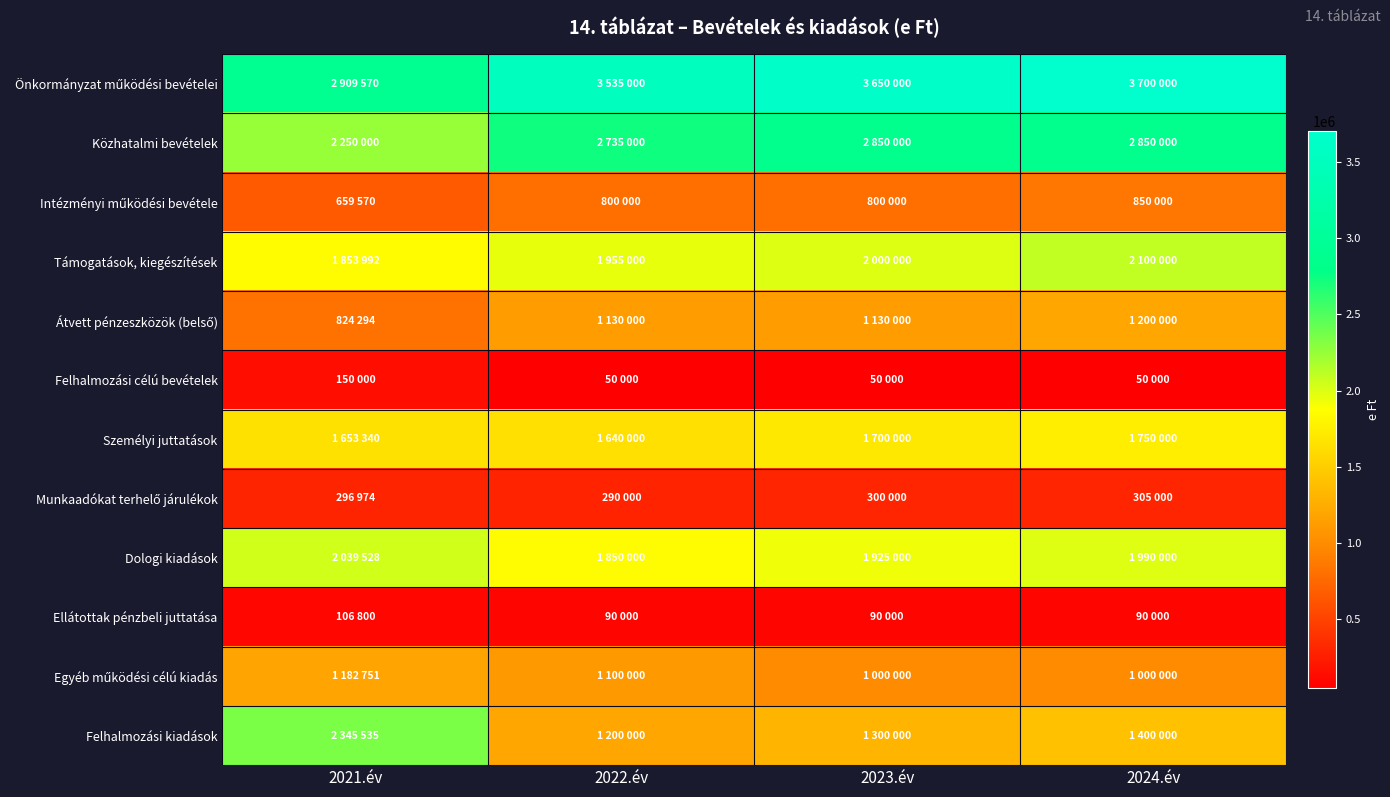

Which series has the largest range (max minus min)?

Felhalmozási kiadások